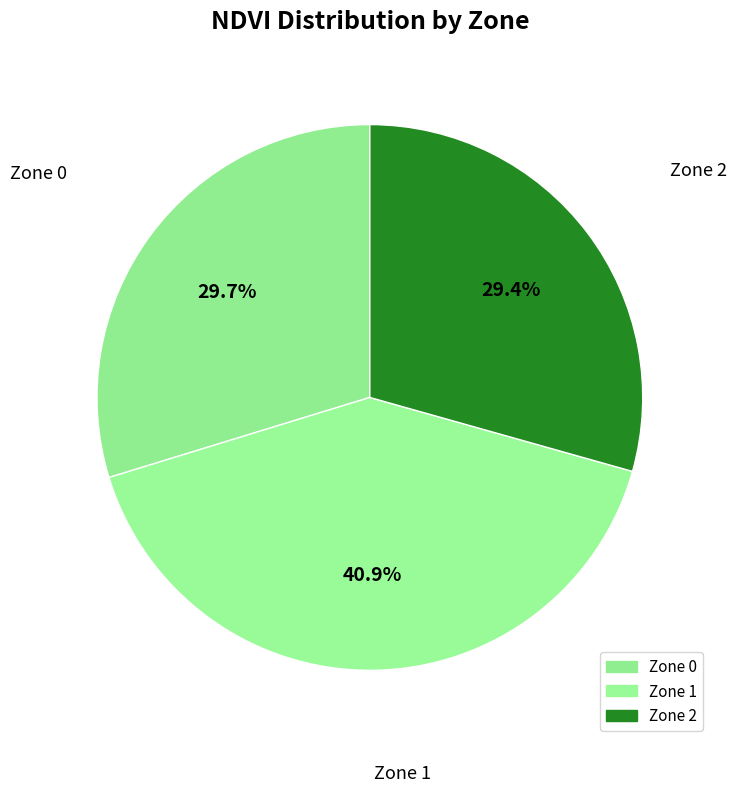

How many slices are in this pie chart?

3